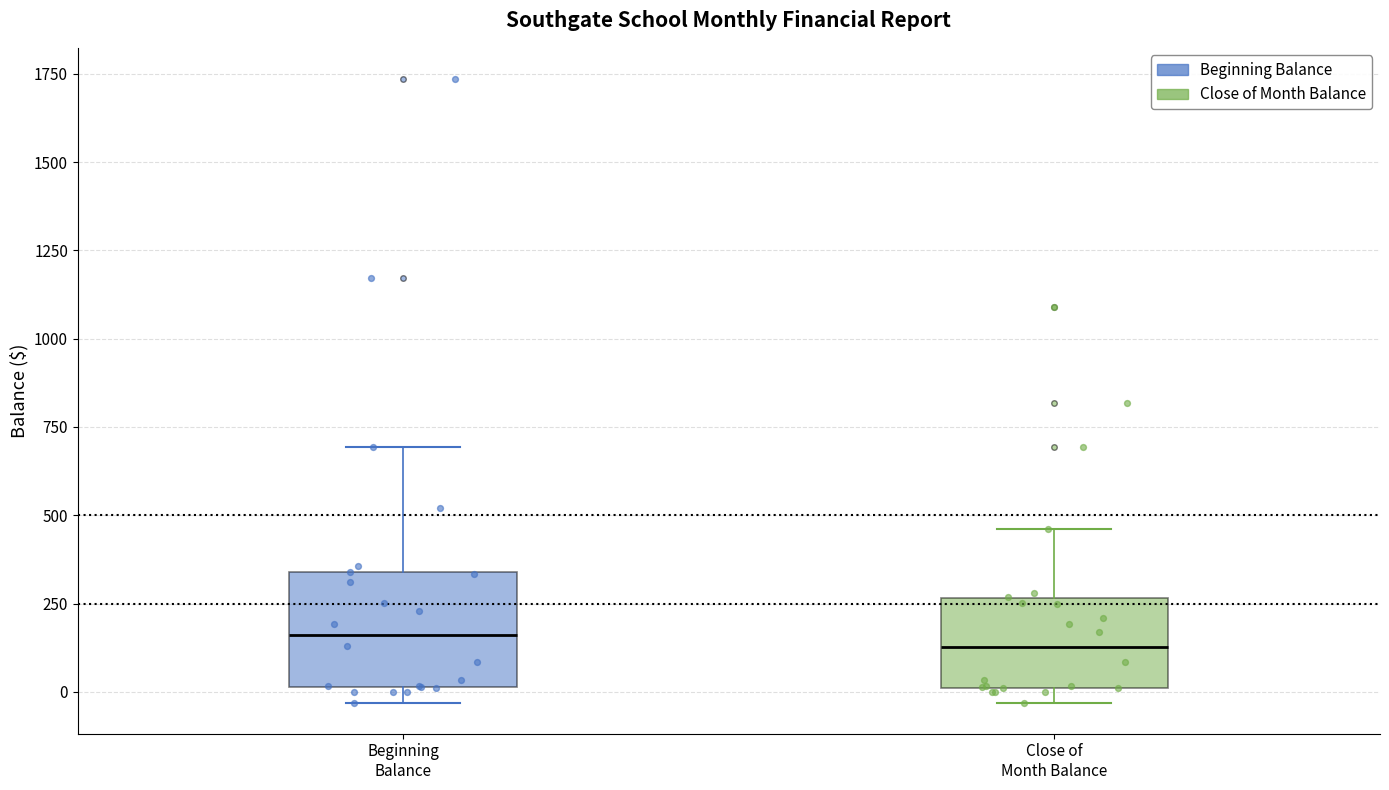

Where is the lower edge of the box for Beginning Balance on the y-axis? The values are not printed on the chart, so give them approximately, as read against the axis.

0